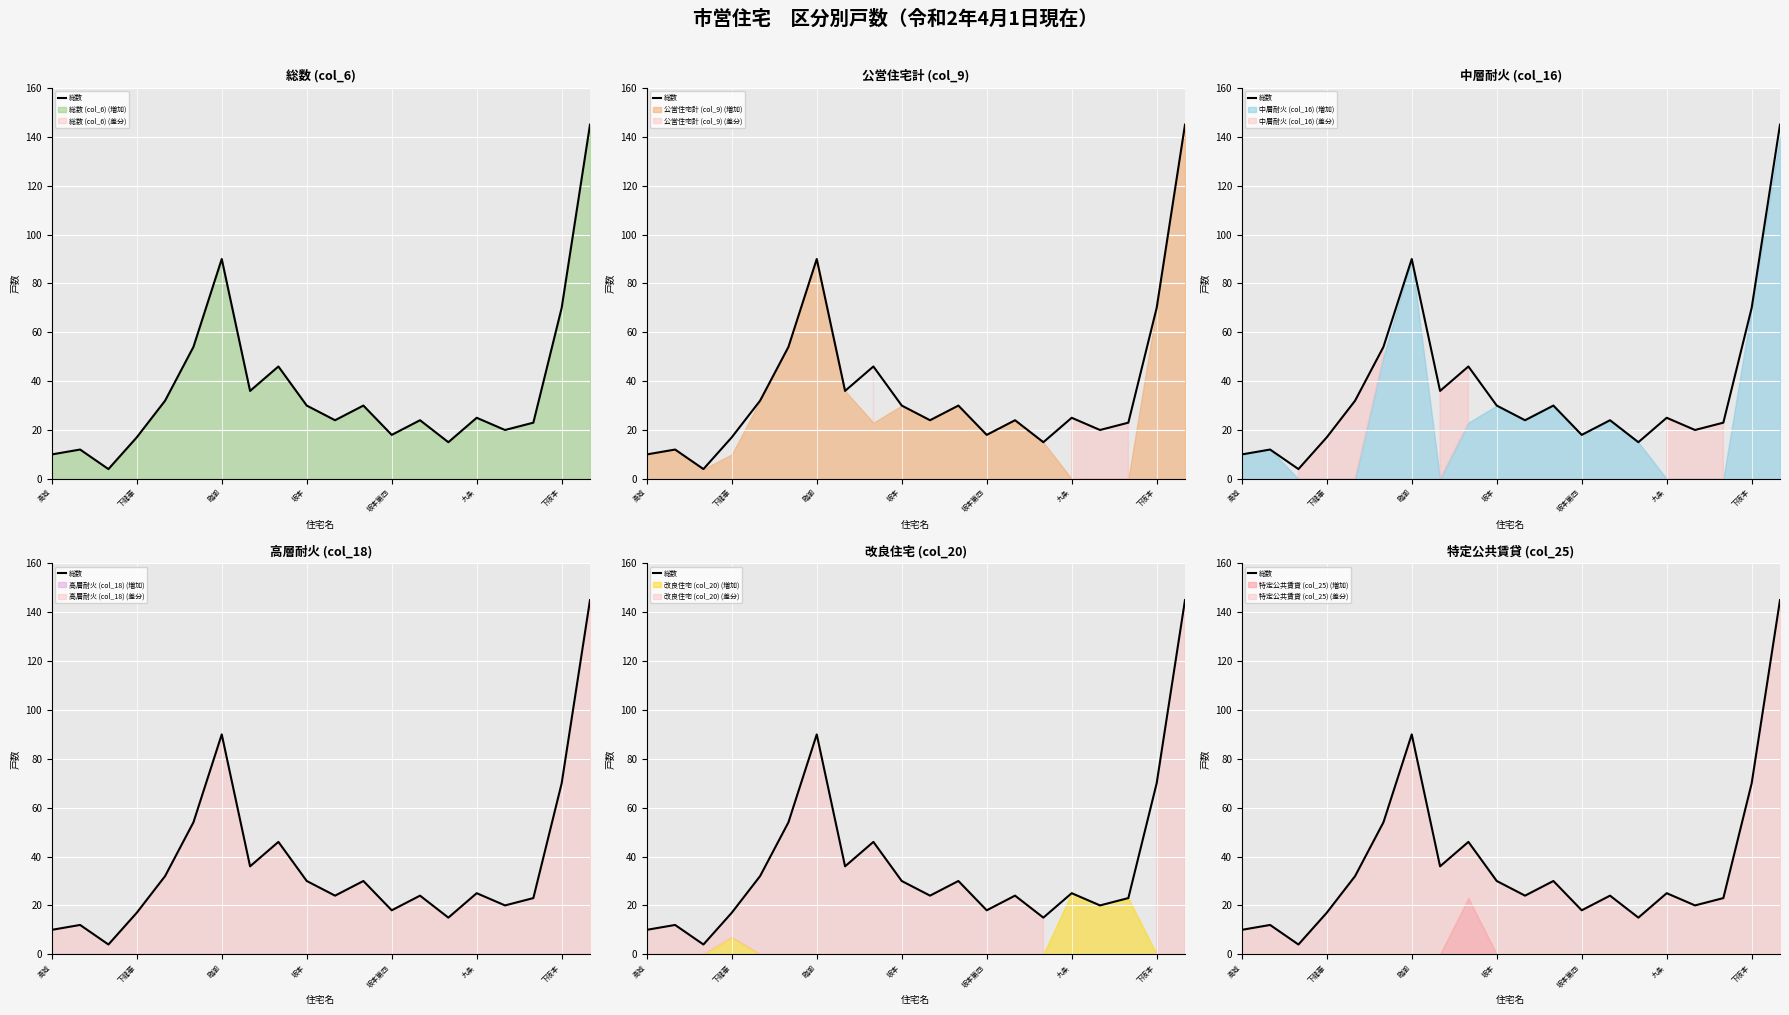

What is the minimum value shown in the chart?

4